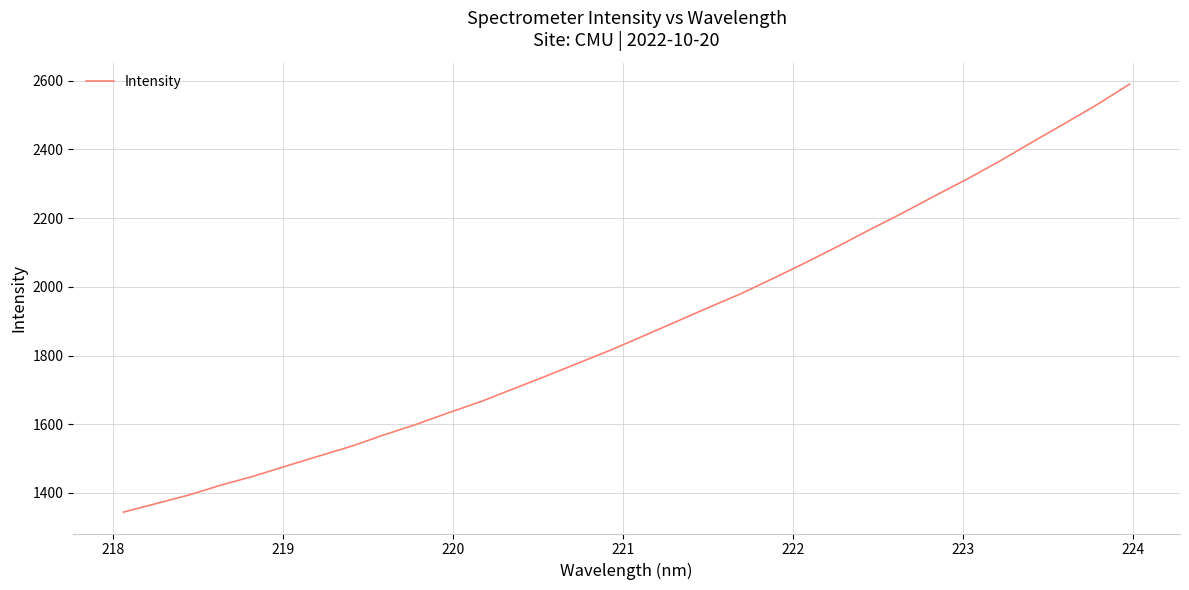

What is the maximum value shown in the chart?

2590.3